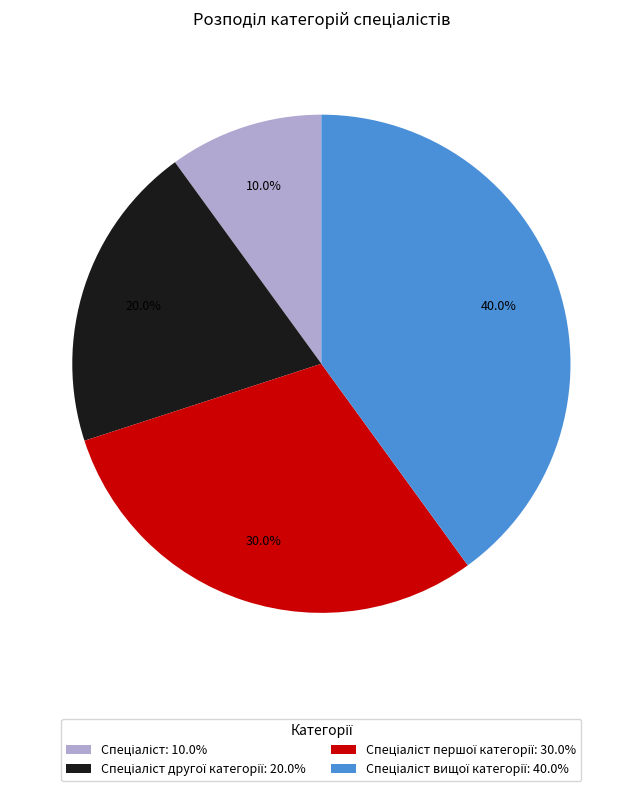

Is there any slice that represents more than half of the pie?

No